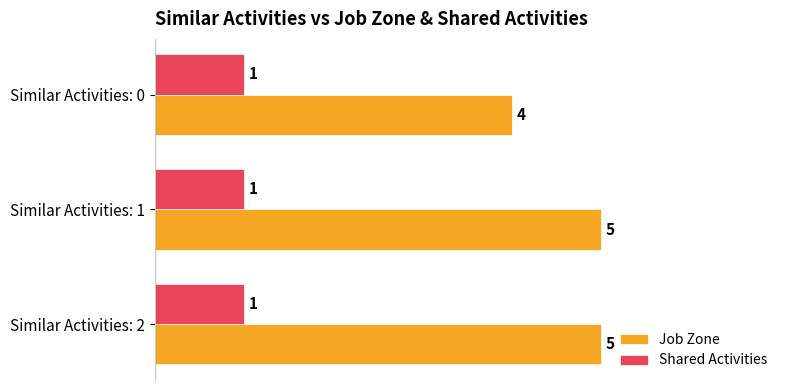

Which series has the largest range (max minus min)?

Job Zone